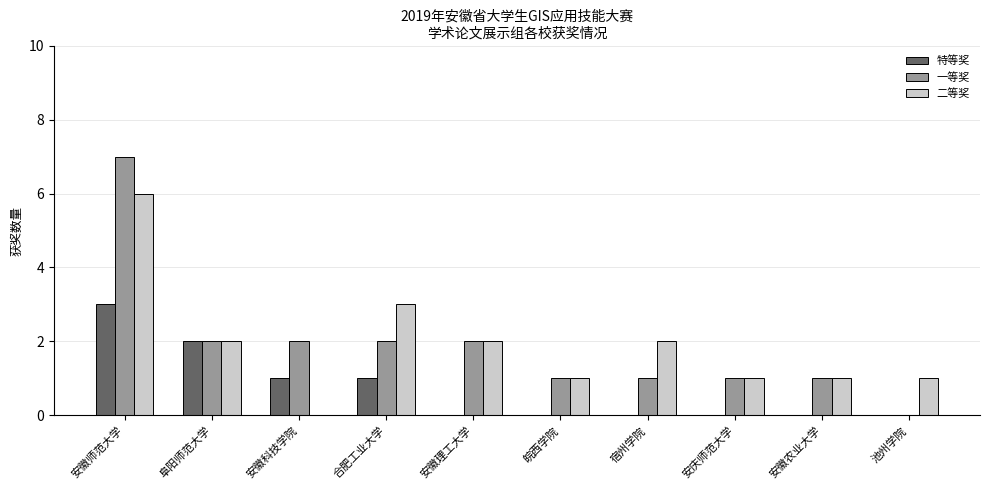

Is it true that 特等奖 equals 2 at 阜阳师范大学?

True